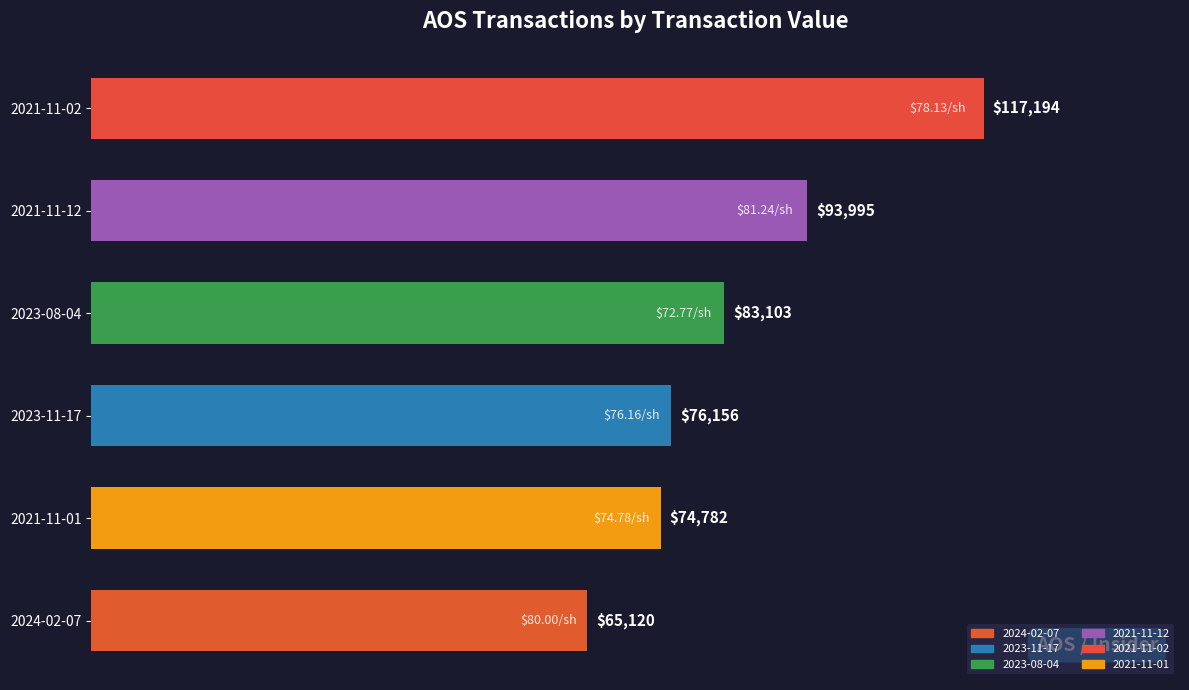

At which label is the value closest to 91157?

2021-11-12